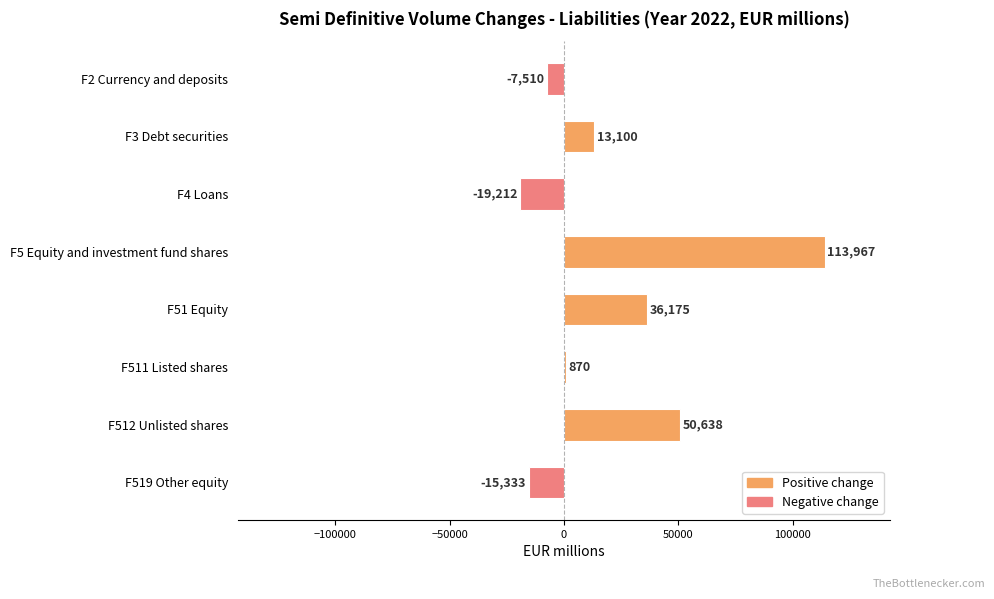

Which category has the lowest value across all series?

F4 Loans